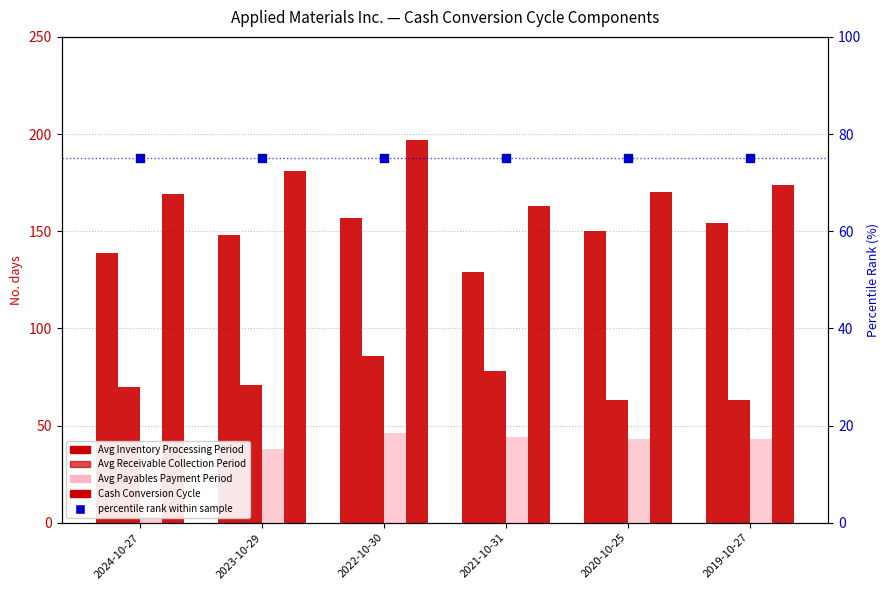

Which series contains the lowest Y value?

Avg Payables Payment Period